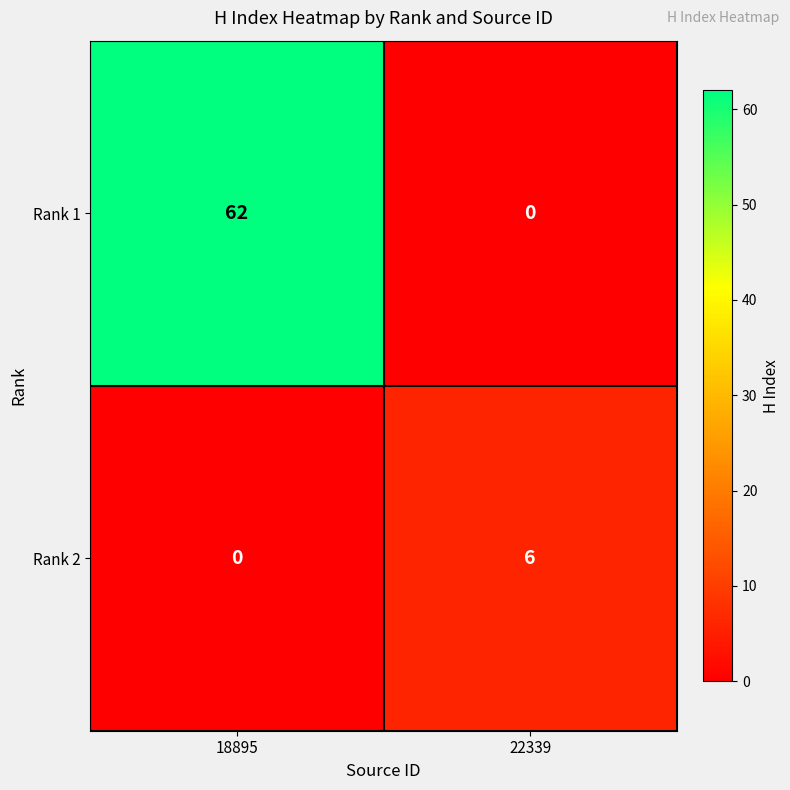

At 22339, list the series in order from smallest to largest.

Rank 1, Rank 2